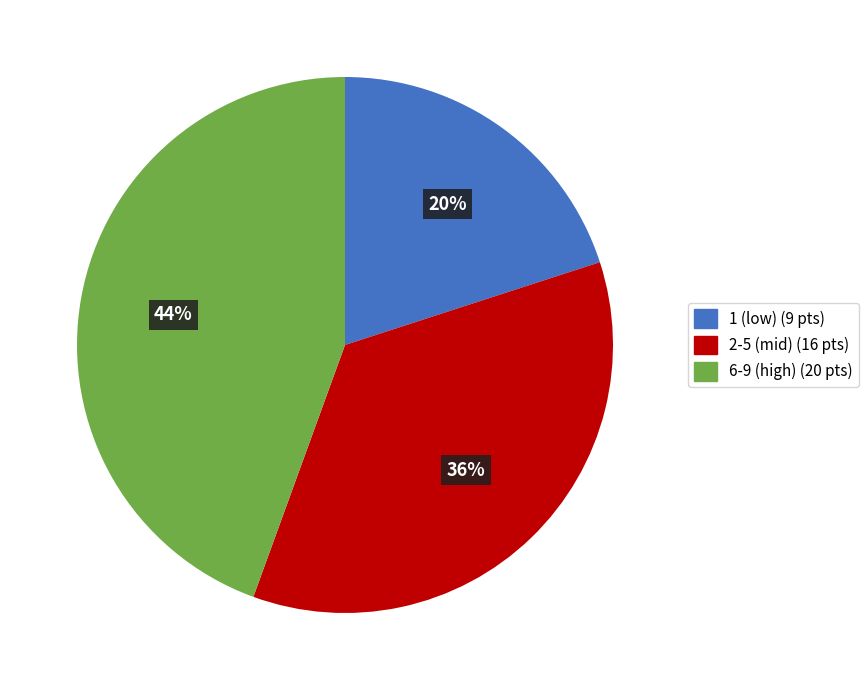

Which category has the biggest portion of the pie?

6-9 (high) (20 pts)